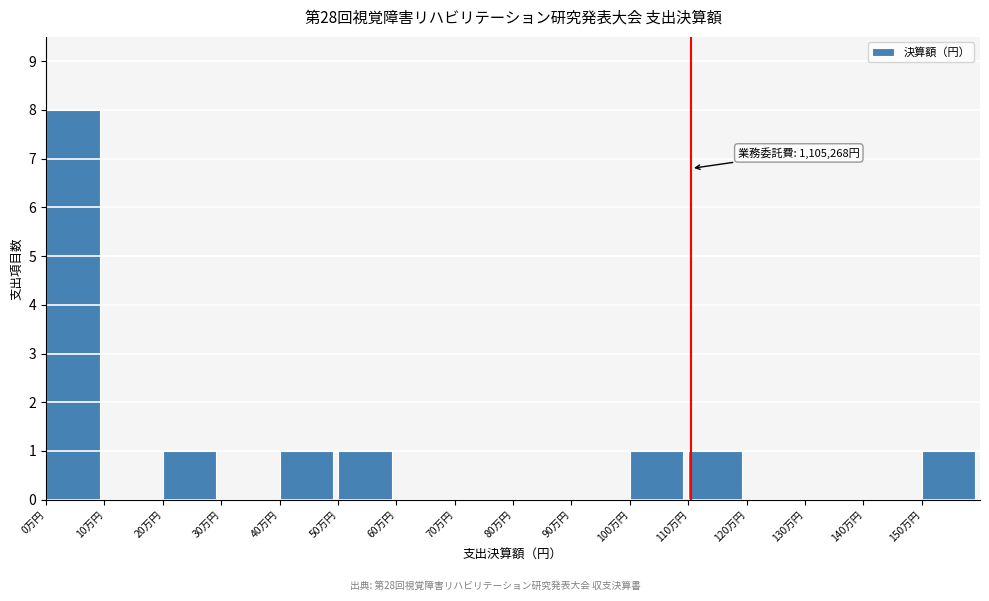

Reading left to right, extract all data points from this chart.

0万円=8	10万円=0	20万円=1	30万円=0	40万円=1	50万円=1	60万円=0	70万円=0	80万円=0	90万円=0	100万円=1	110万円=1	120万円=0	130万円=0	140万円=0	150万円=1